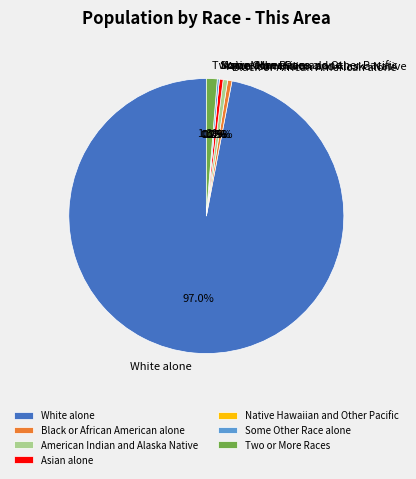

Rank the categories by value from highest to lowest.

White alone, Two or More Races, American Indian and Alaska Native, Black or African American alone, Asian alone, Some Other Race alone, Native Hawaiian and Other Pacific